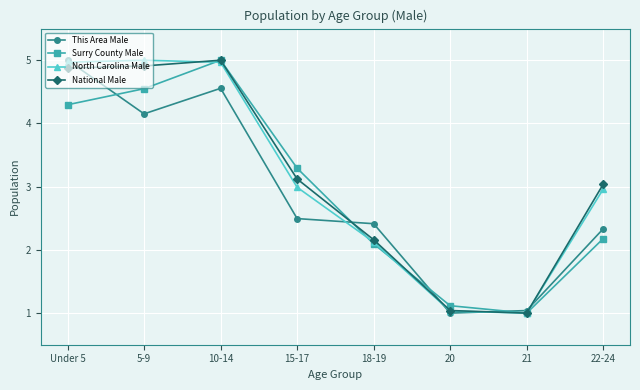

What is the value of the National Male point at the 7th from the left?

1.0